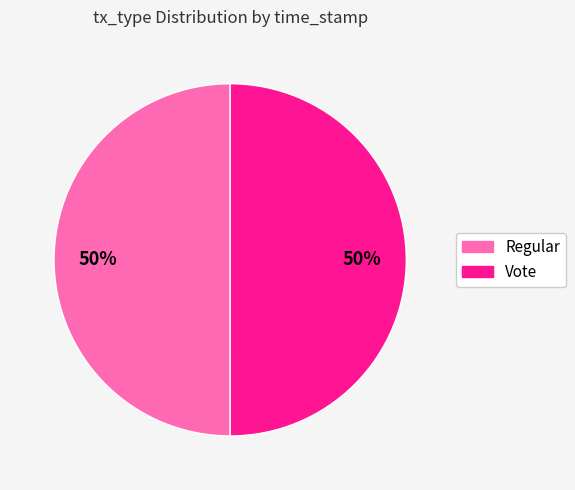

To the nearest percent, what is the average slice percentage?

50%